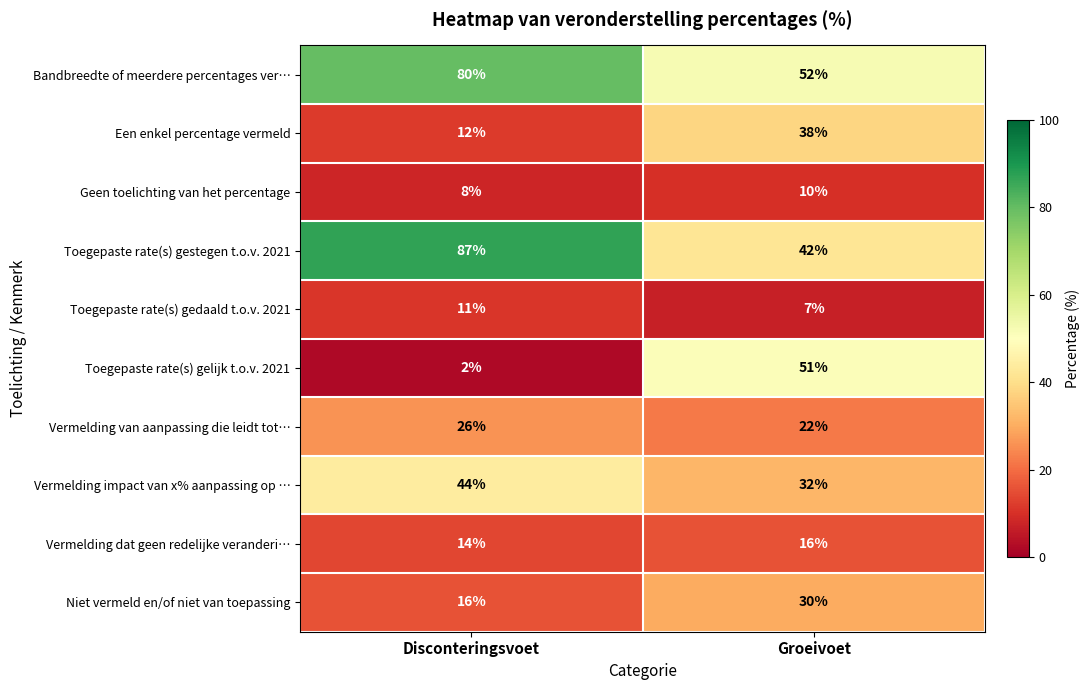

Which series changed the most between Disconteringsvoet and Groeivoet?

Toegepaste rate(s) gelijk t.o.v. 2021